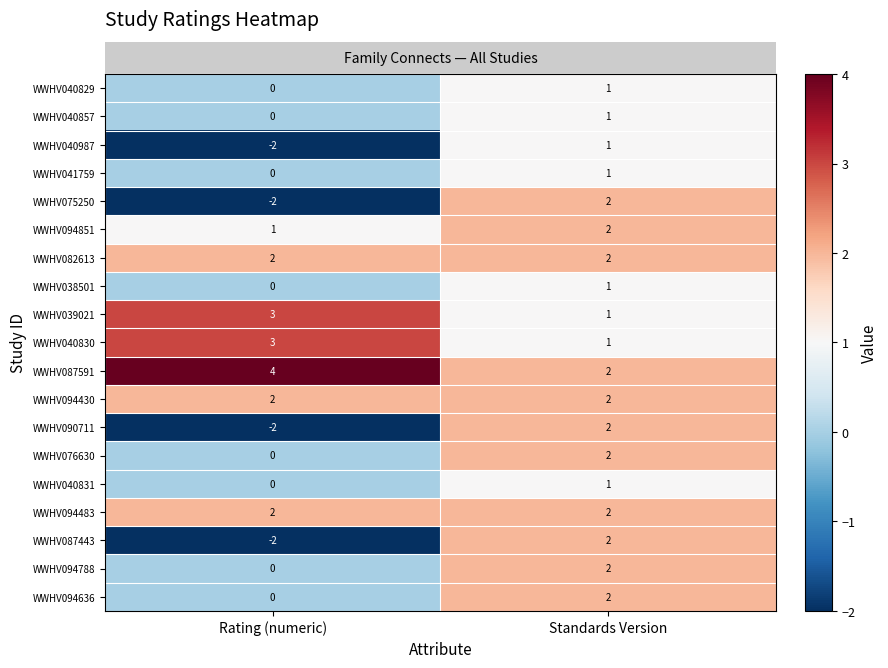

List the labels in order of WWHV087443 value, smallest first.

Rating (numeric), Standards Version